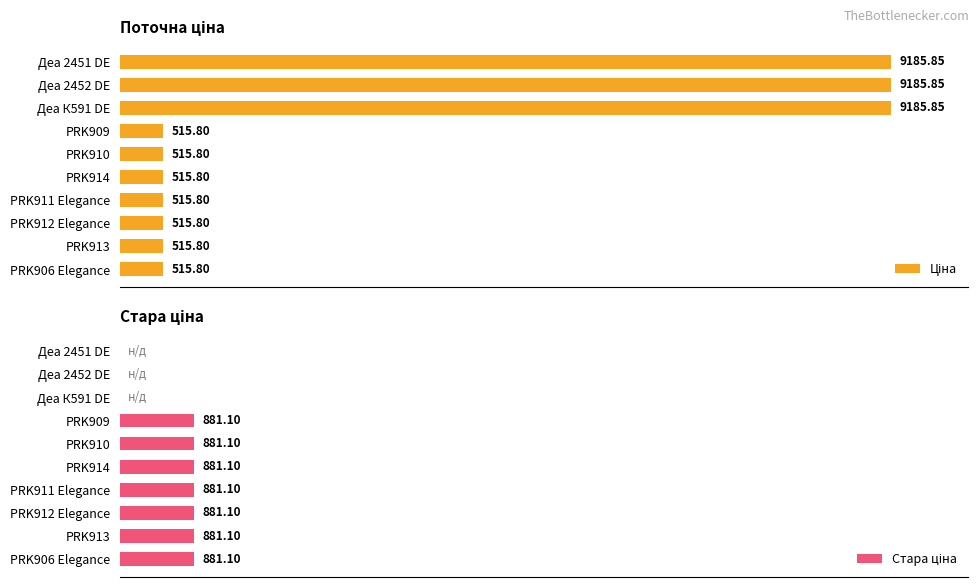

What is the average value of the Ціна series?

3116.8